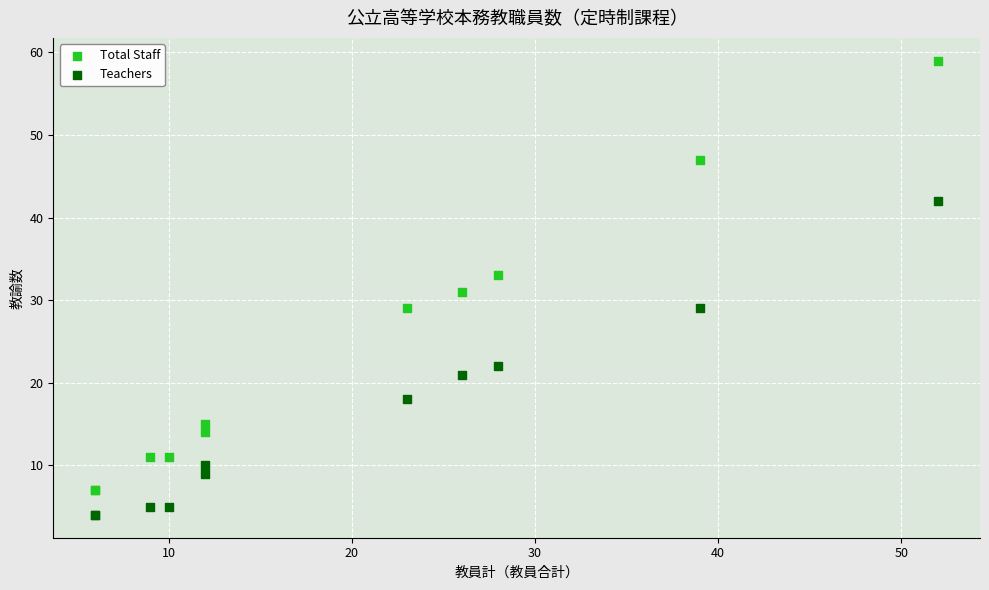

Which series reaches the minimum Y coordinate?

Teachers